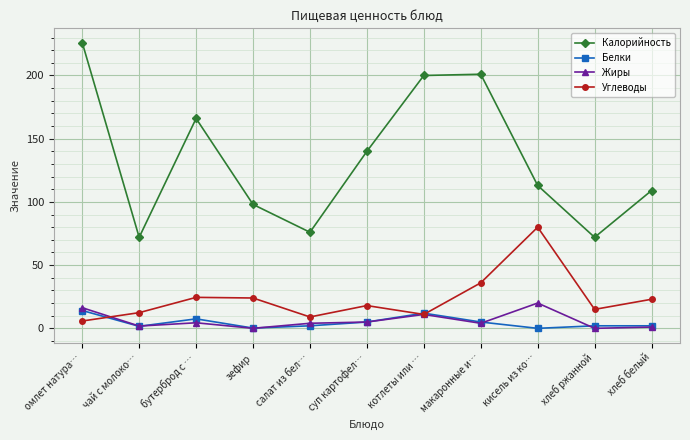

What is the maximum value for Углеводы?

80.0